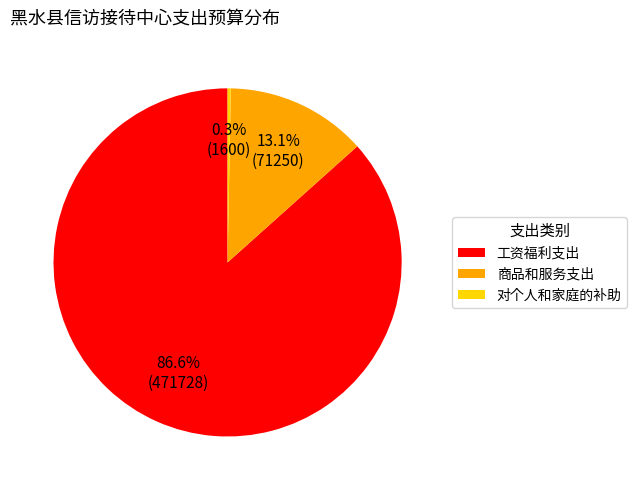

The 工资福利支出 slice represents 87% of the pie. True or false?

True